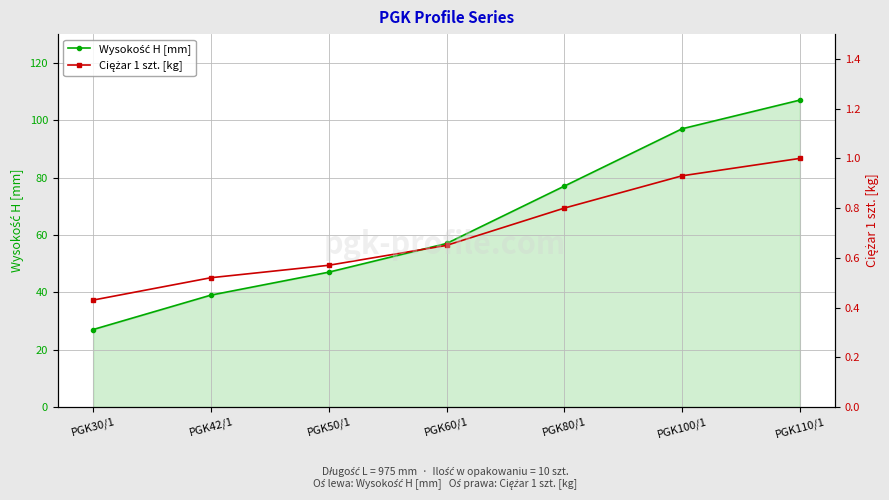

Which label corresponds to the largest value in the chart?

PGK110/1